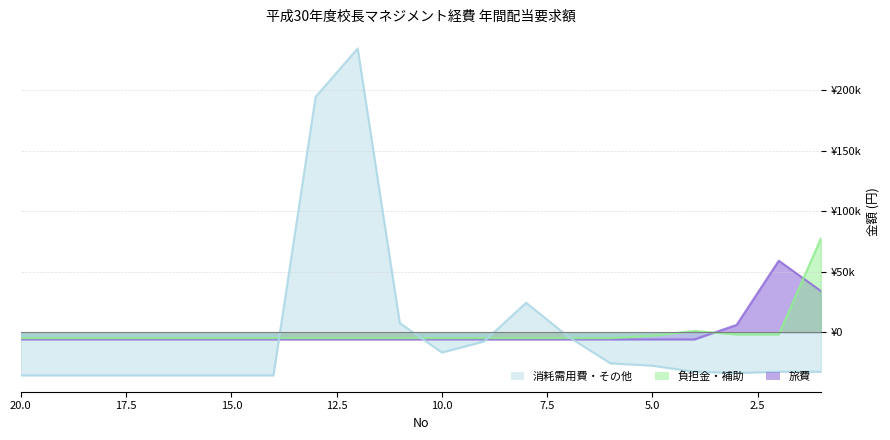

True or false: 負担金・補助 has a value of -4814.5 at 6.

True